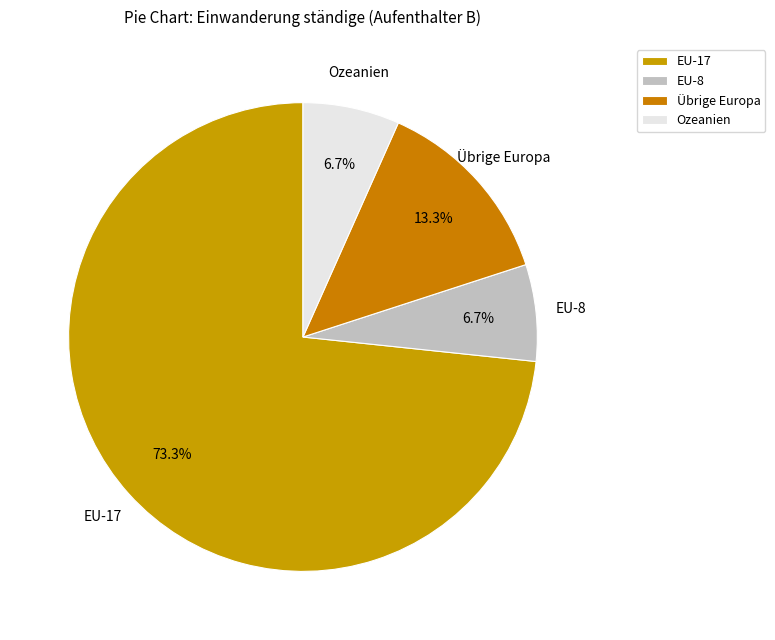

To the nearest percent, what percentage of the pie is Übrige Europa?

13%